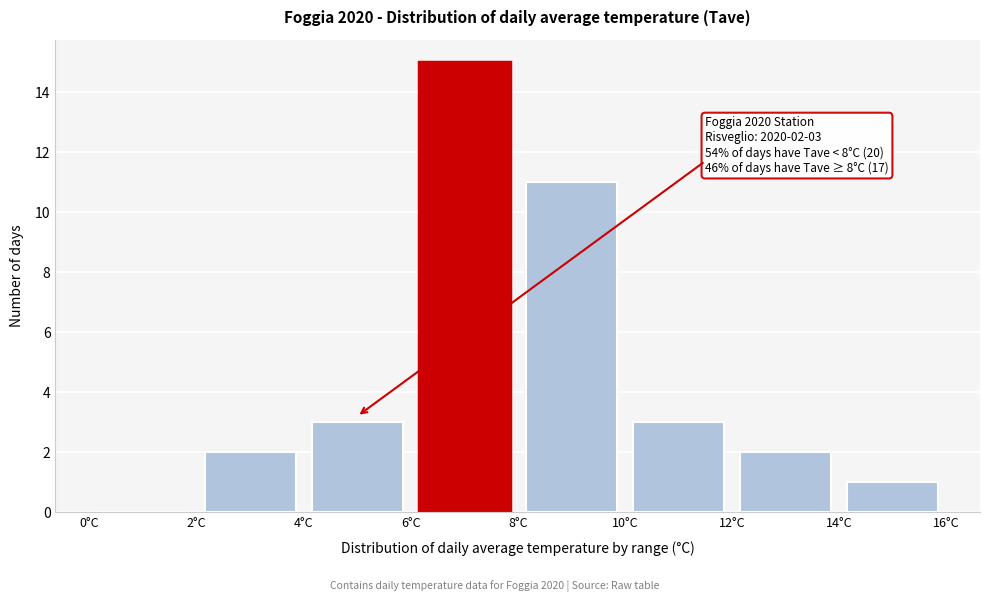

Over which range of the x-axis is the bar tallest?

6 to 8